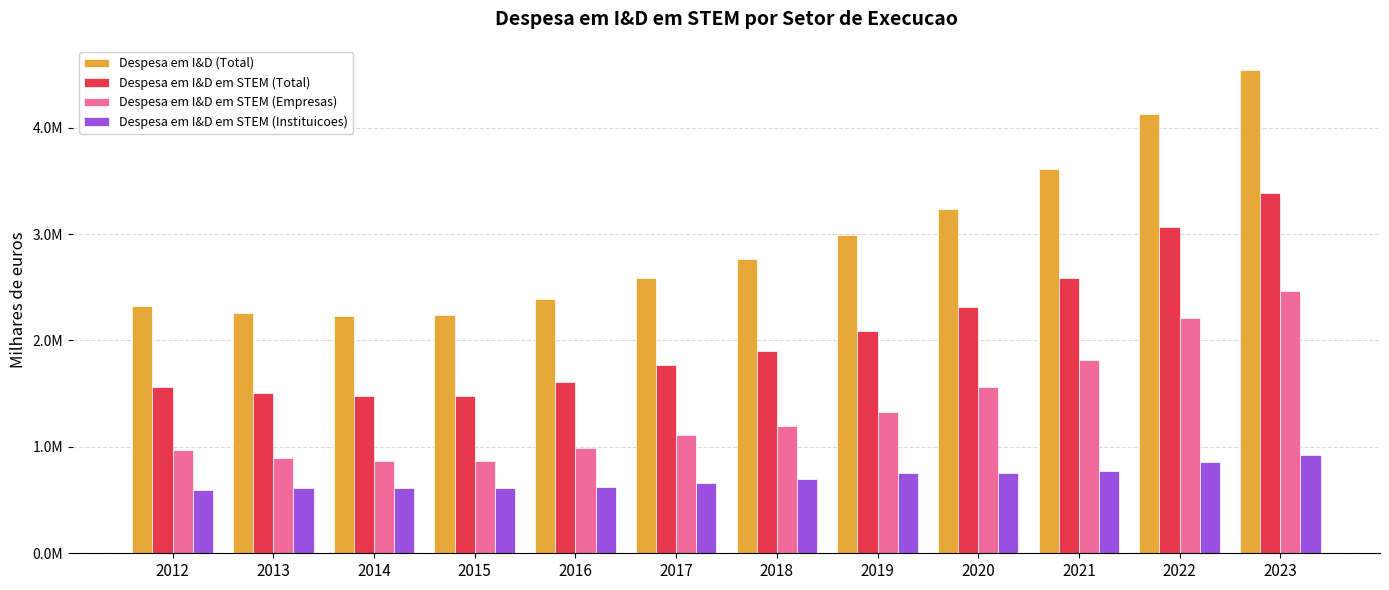

What value does the Despesa em I&D em STEM (Instituicoes) series have at 2013?

611395.1